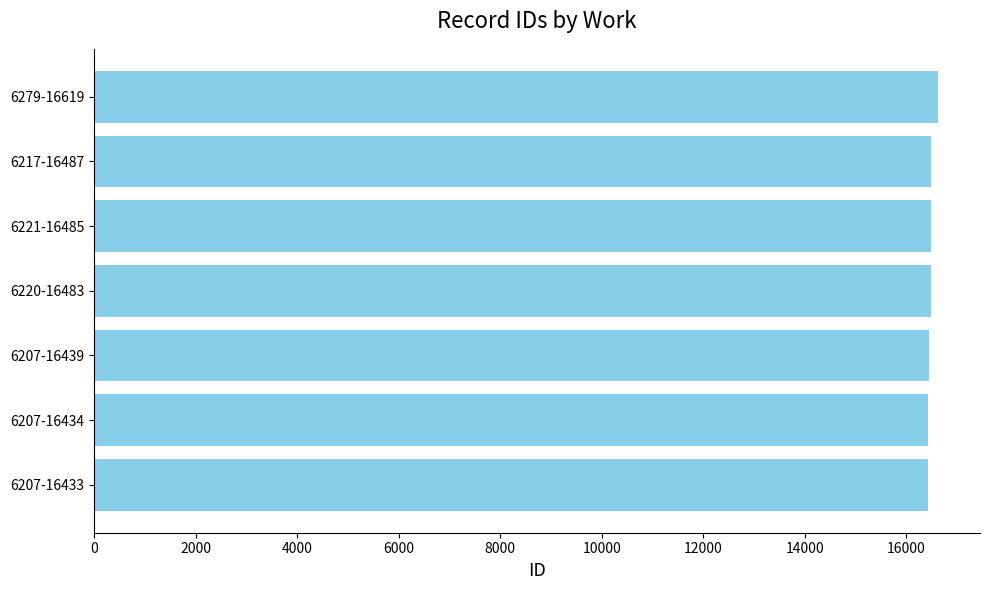

What is the sum of the values at 6207-16439 and 6207-16433?

32872